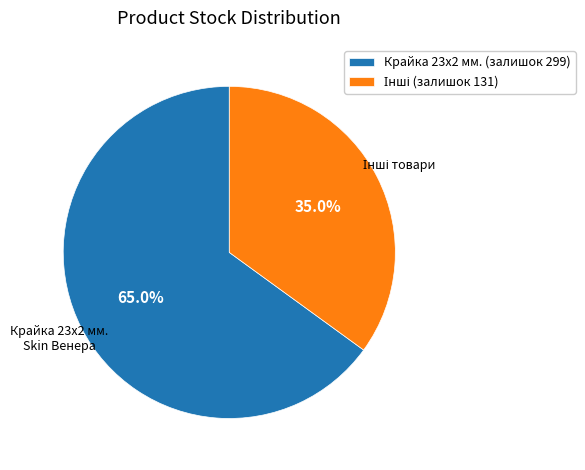

What is the majority slice?

Крайка 23x2 мм. (залишок 299)